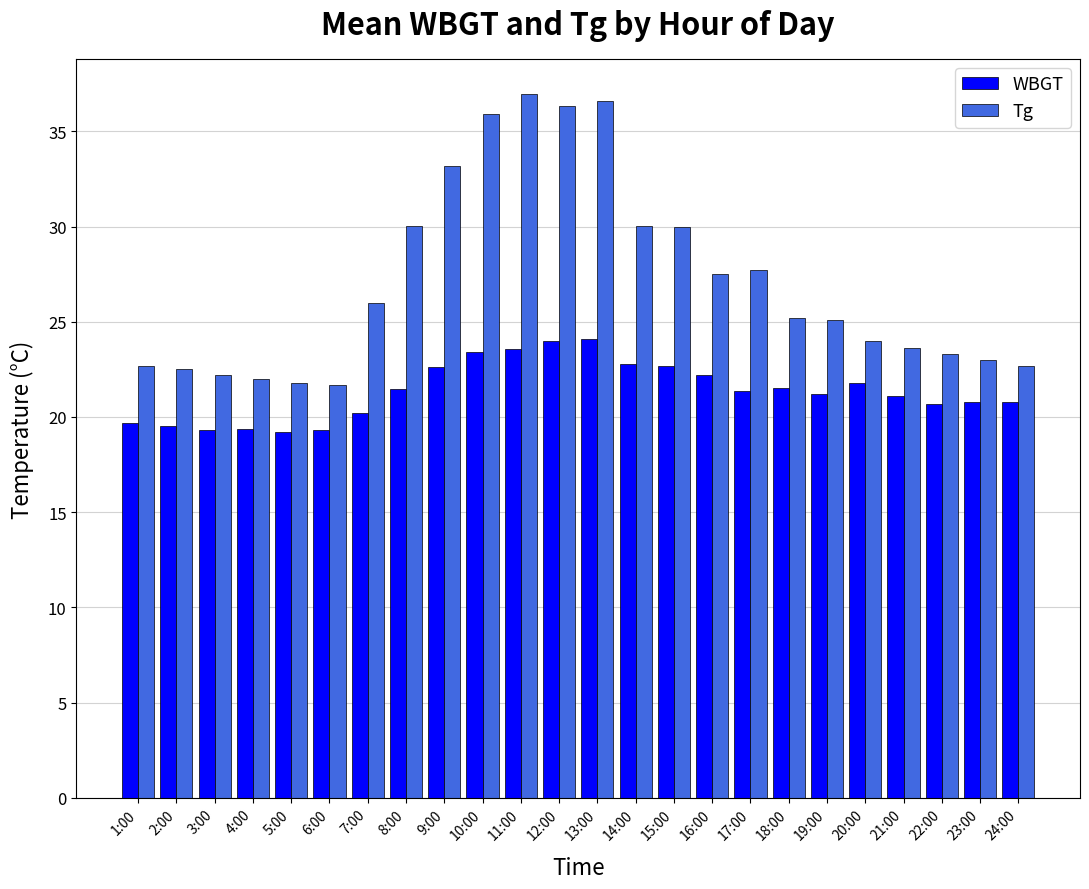

What value does the Tg series have at 12:00?

36.4